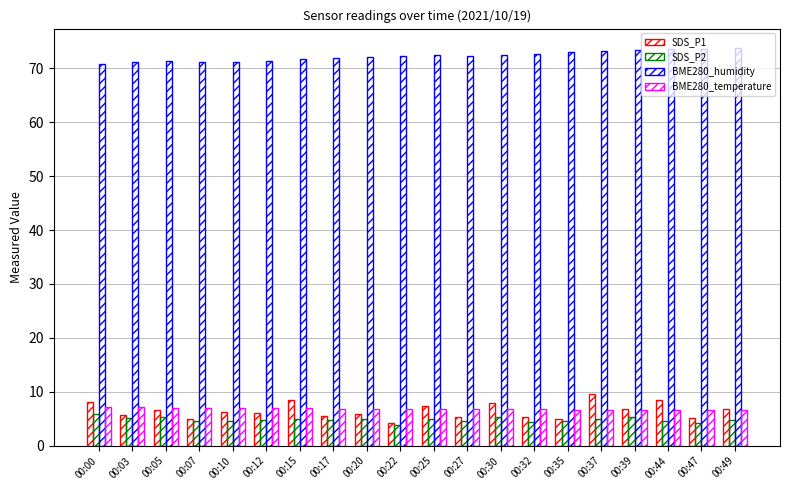

How many categories are shown in the chart?

20